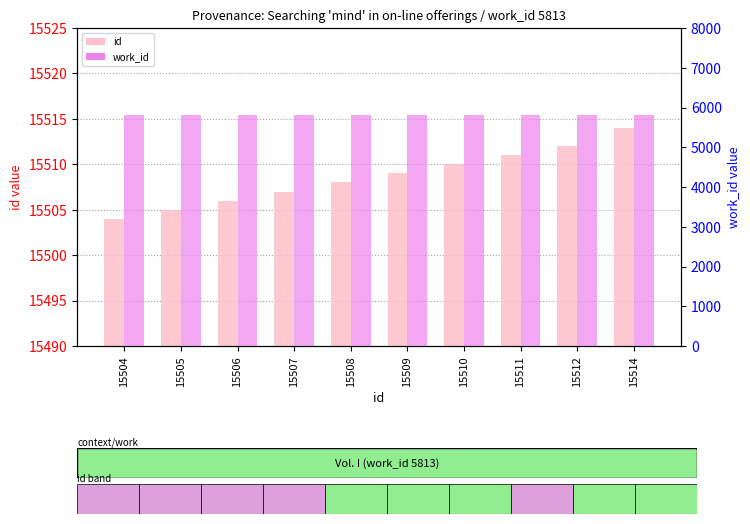

What is the maximum value shown in the chart?

15514